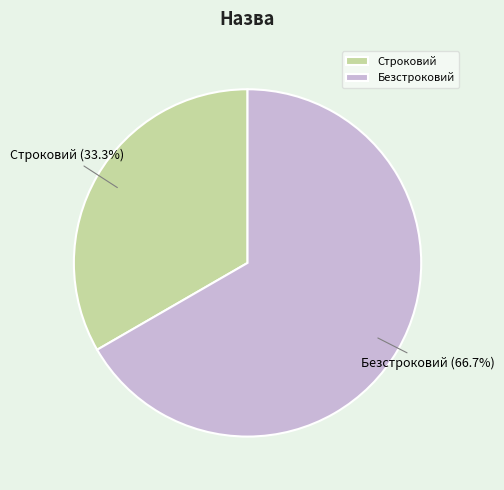

What percentage is the Безстроковий slice, to the nearest percent?

67%